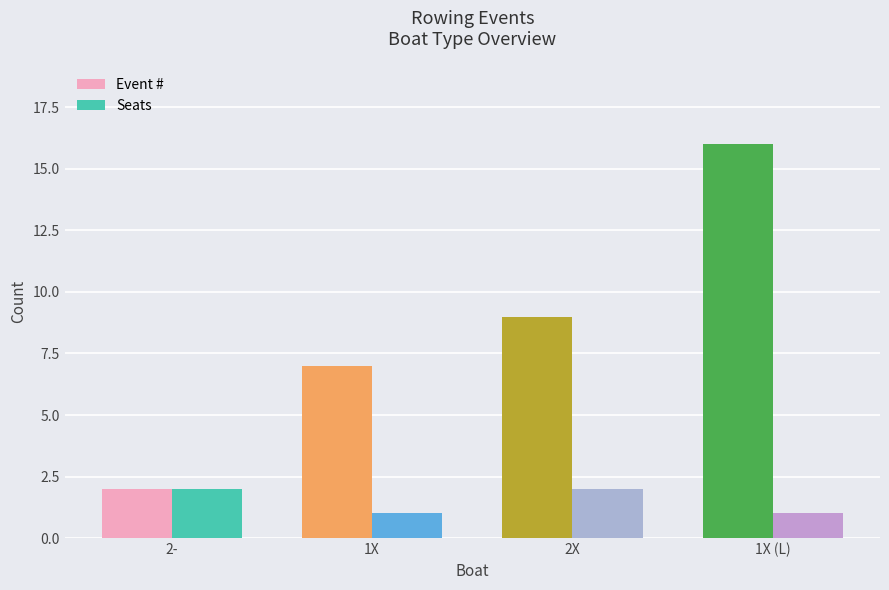

What is the maximum value for Event #?

16